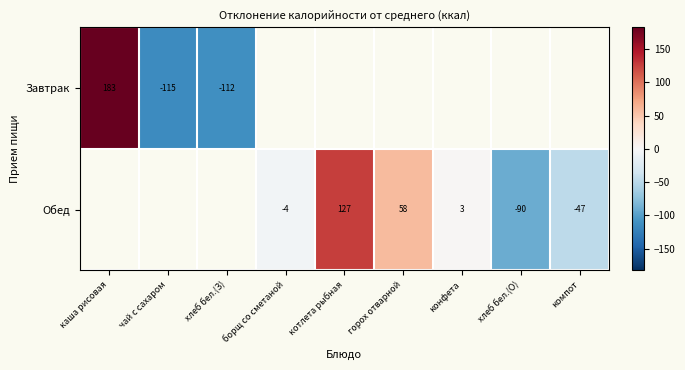

Which label corresponds to the smallest value in the chart?

чай с сахаром